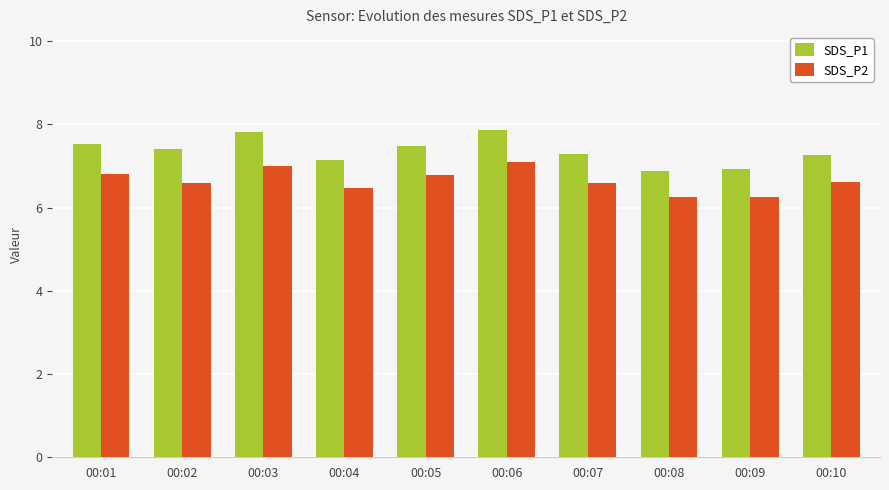

List the series in order of their peak value, lowest first.

SDS_P2, SDS_P1